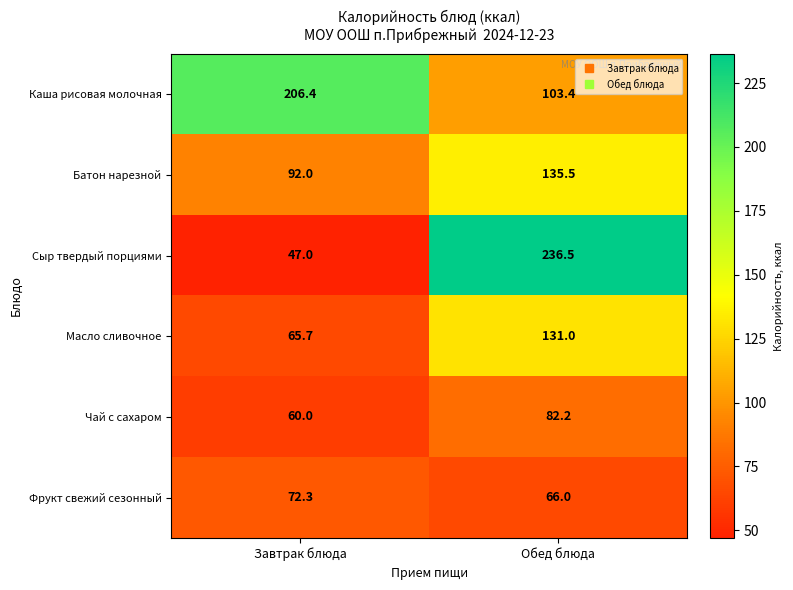

Reading left to right, extract all data points from this chart.

Каша рисовая молочная: Завтрак блюда=206.4	Обед блюда=103.4
Батон нарезной: Завтрак блюда=92.0	Обед блюда=135.5
Сыр твердый порциями: Завтрак блюда=47.0	Обед блюда=236.5
Масло сливочное: Завтрак блюда=65.7	Обед блюда=131.0
Чай с сахаром: Завтрак блюда=60.0	Обед блюда=82.2
Фрукт свежий сезонный: Завтрак блюда=72.3	Обед блюда=66.0